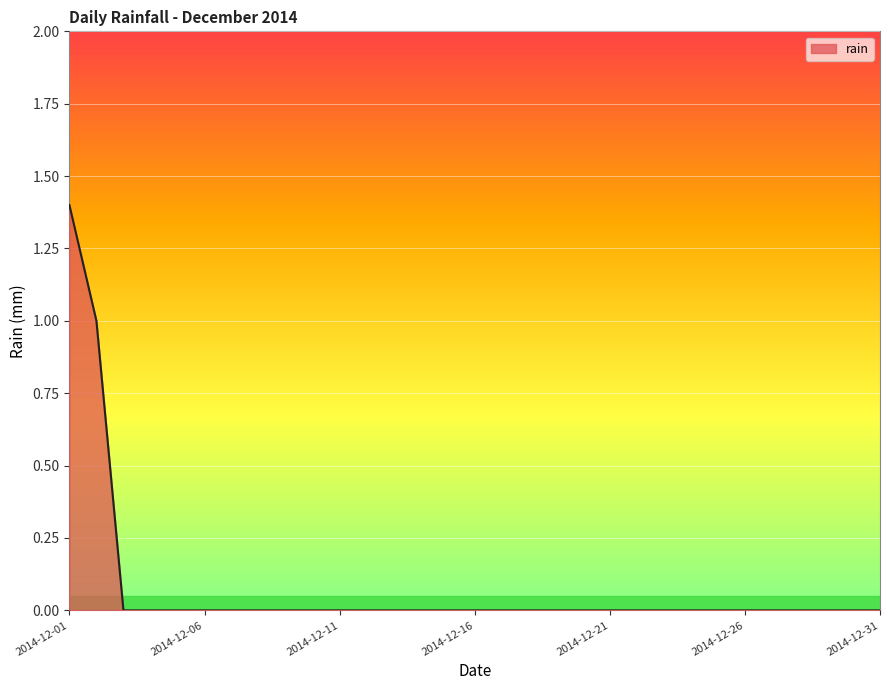

What is the greatest value displayed?

1.4